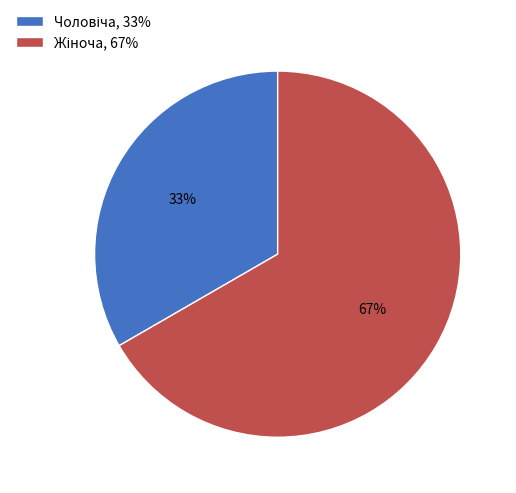

How many segments does this pie chart have?

2